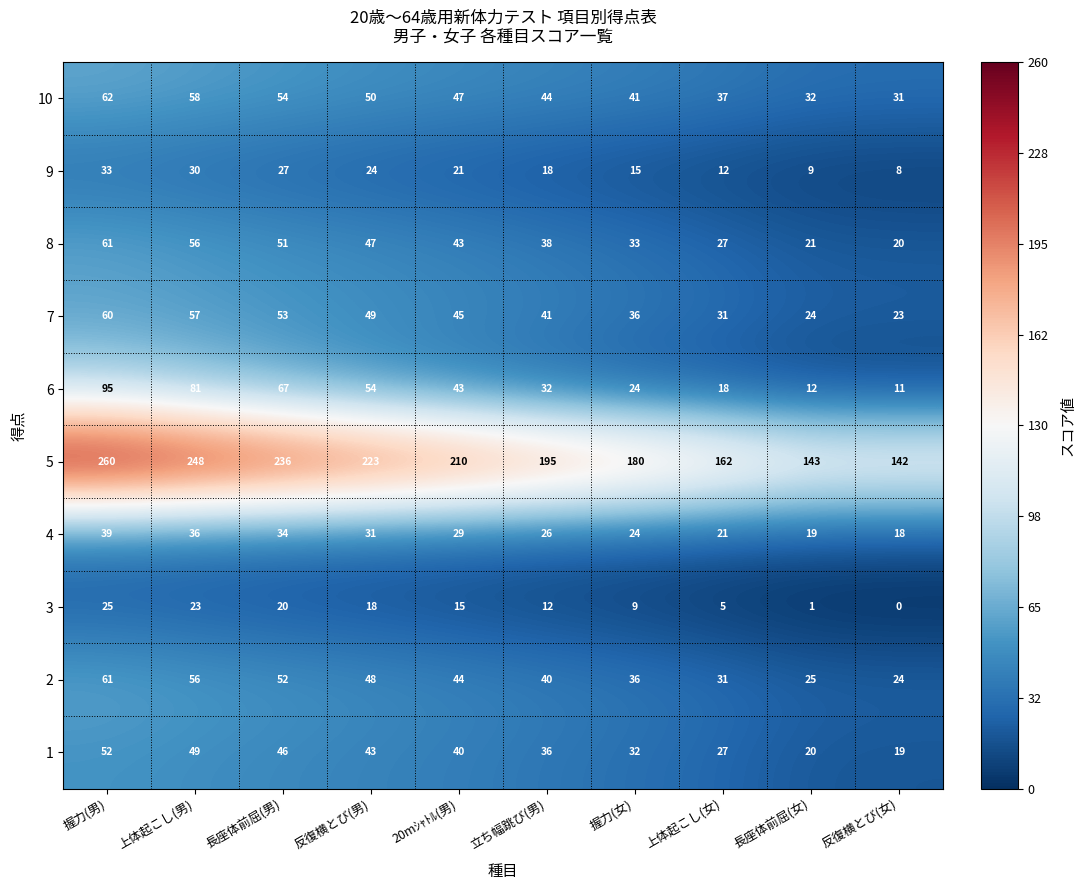

What is the sum of all 3 values?

128